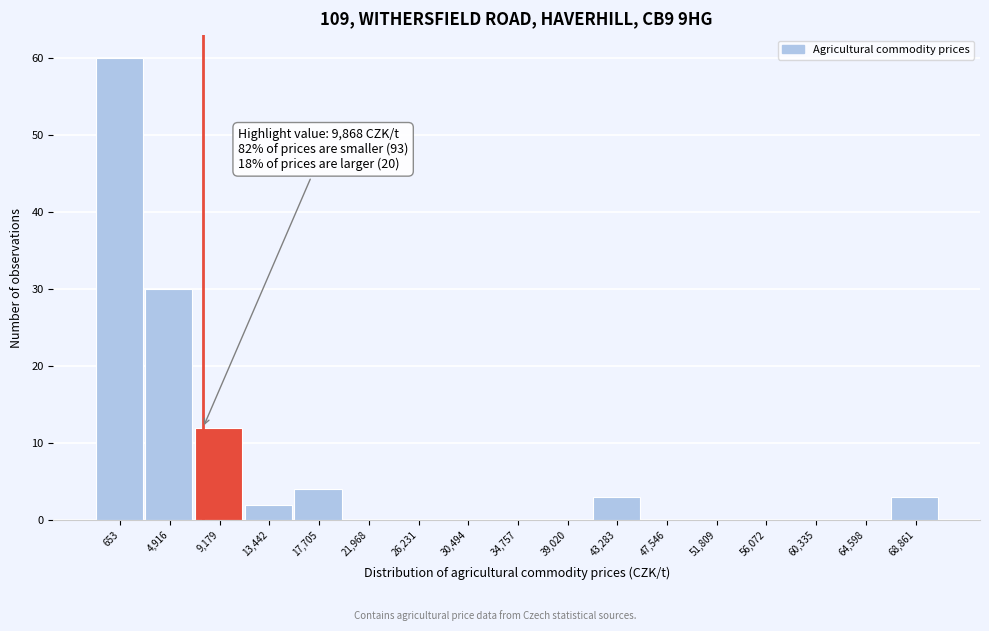

Reading left to right, transcribe all the data shown in this chart.

653=60	4,916=30	9,179=12	13,442=2	17,705=4	21,968=0	26,231=0	30,494=0	34,757=0	39,020=0	43,283=3	47,546=0	51,809=0	56,072=0	60,335=0	64,598=0	68,861=3